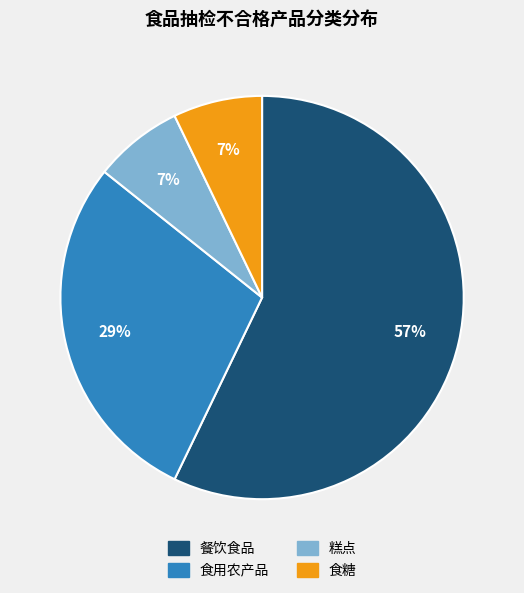

To the nearest percent, what is the combined percentage of 糕点 and 食糖?

14%